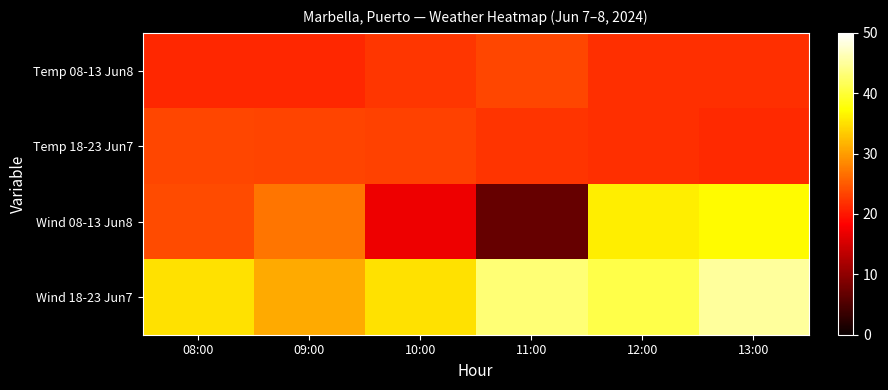

Between 11:00 and 13:00, which is larger?

11:00